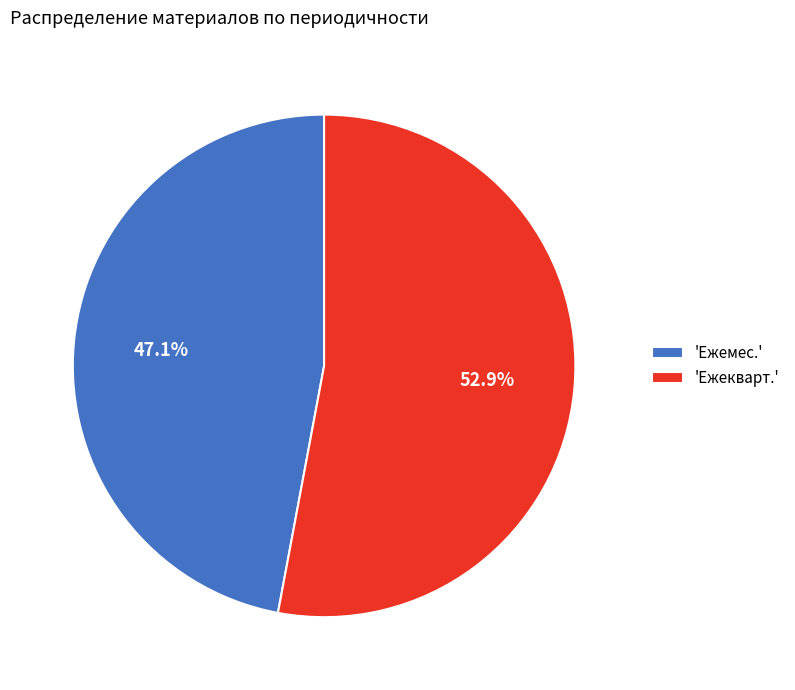

Rank the categories by value from lowest to highest.

'Ежемес.', 'Ежекварт.'